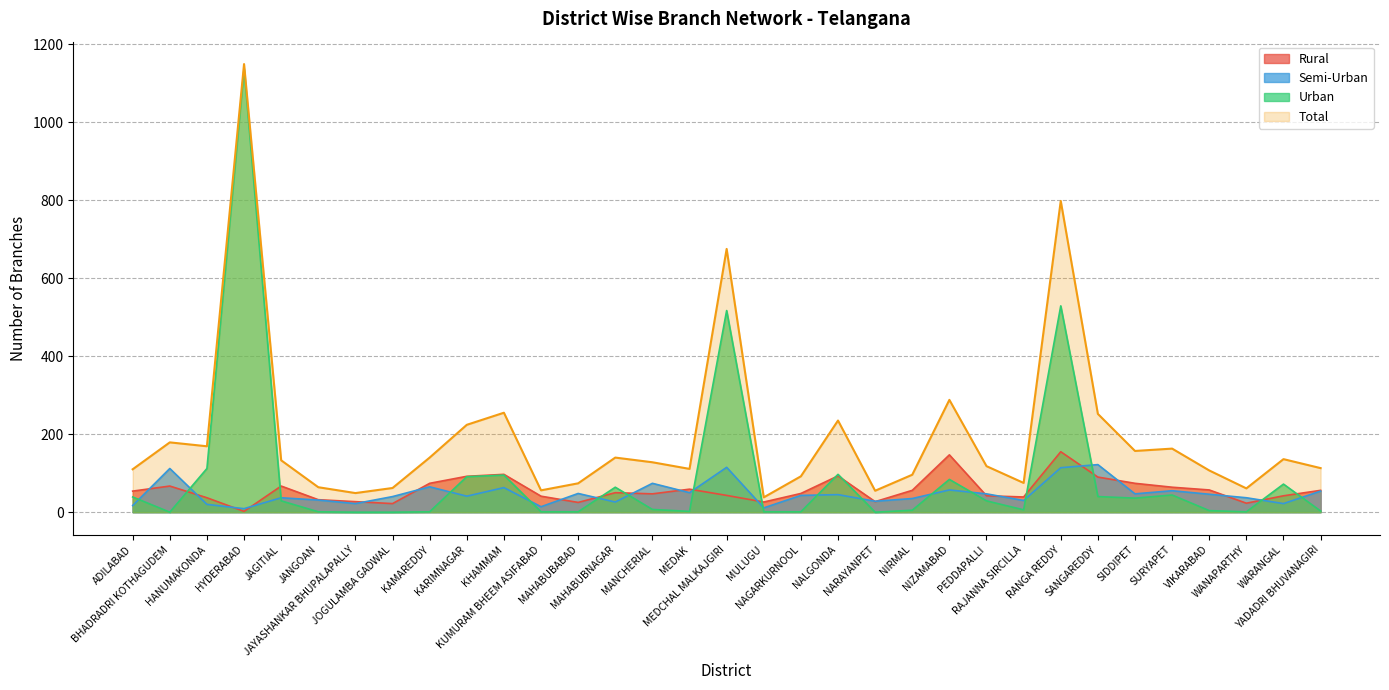

At which label is Rural closest to 78?

KAMAREDDY